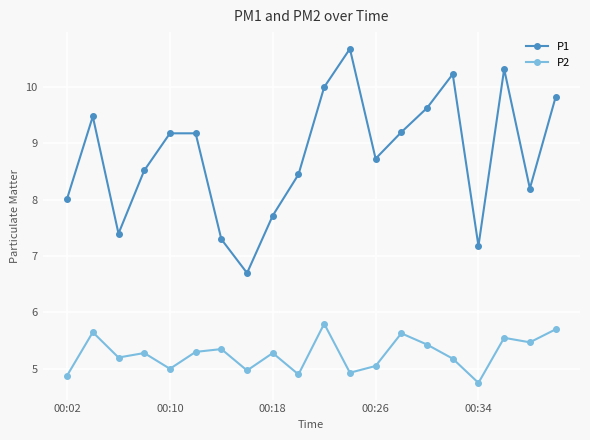

At how many categories does at least one series exceed 6?

20